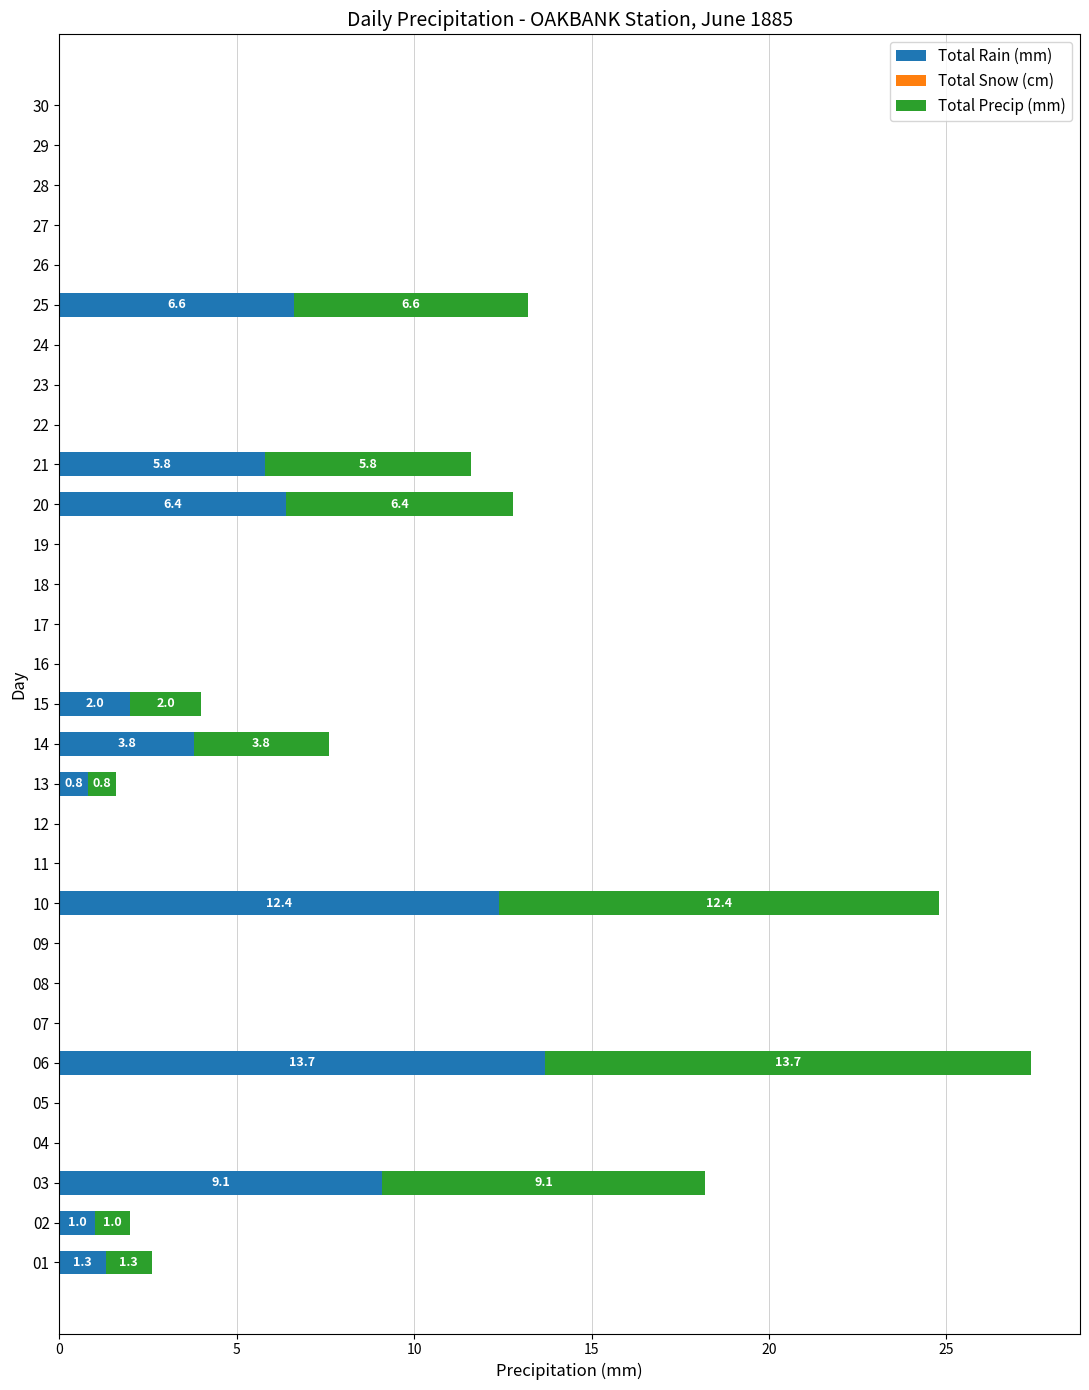

At which category is the sum across all series the highest?

06